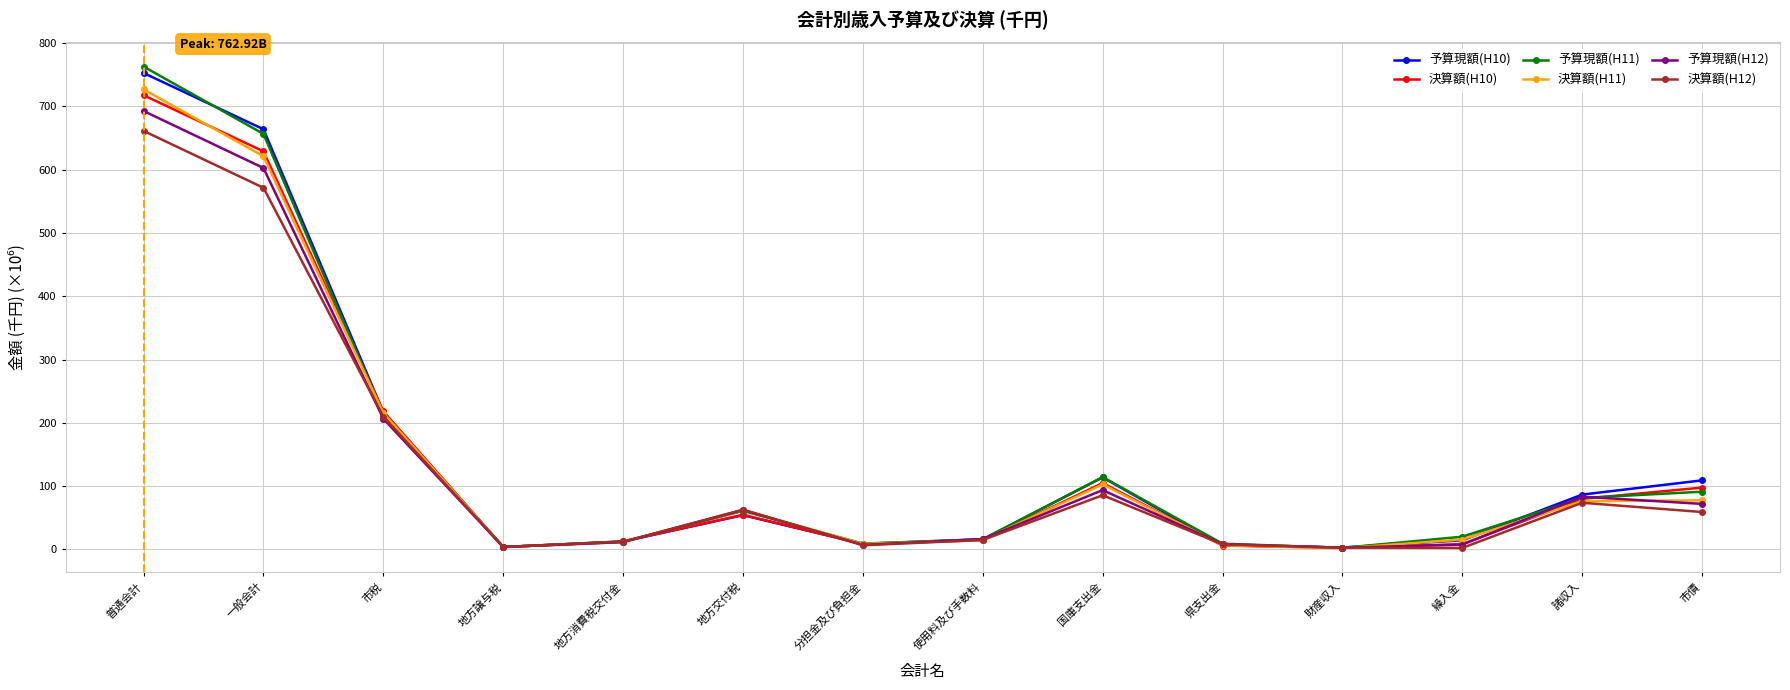

Where does the 決算額(H10) series first go above 54?

普通会計